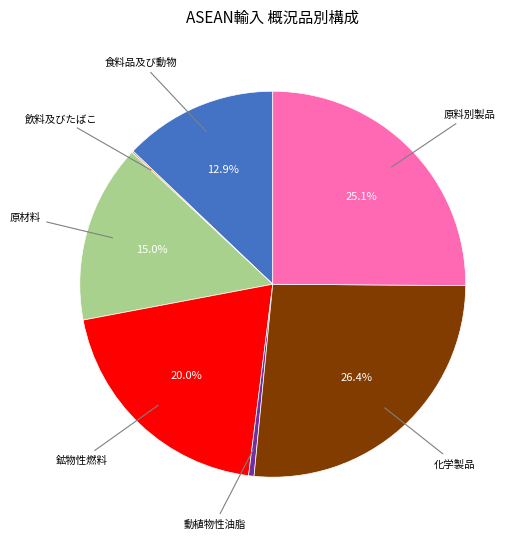

Is there any slice that represents more than half of the pie?

No